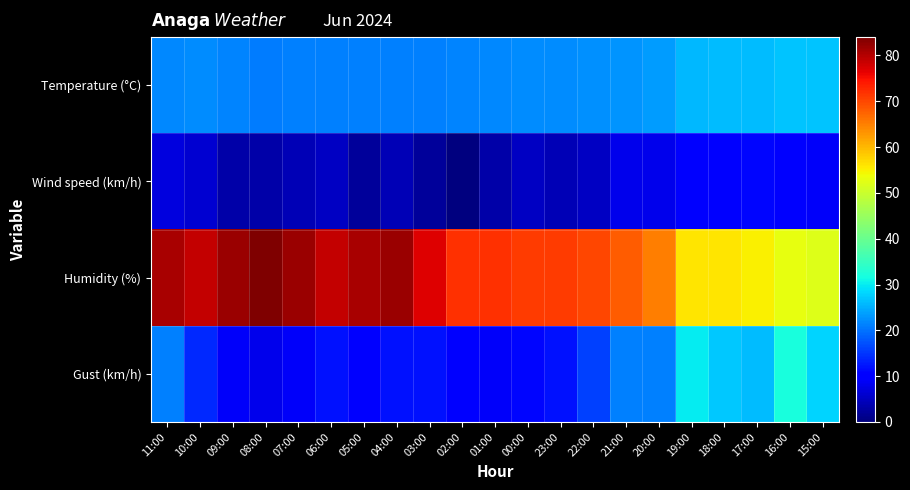

What is the difference between the highest and lowest values at 16:00?

43.0